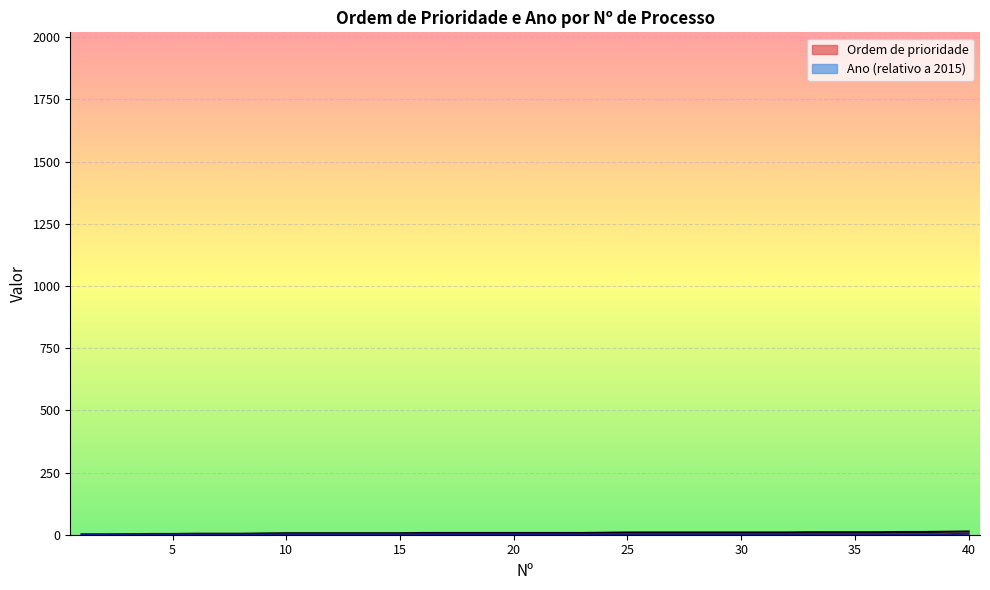

What is the difference between the maximum and second lowest values in the Ordem de prioridade series?

12